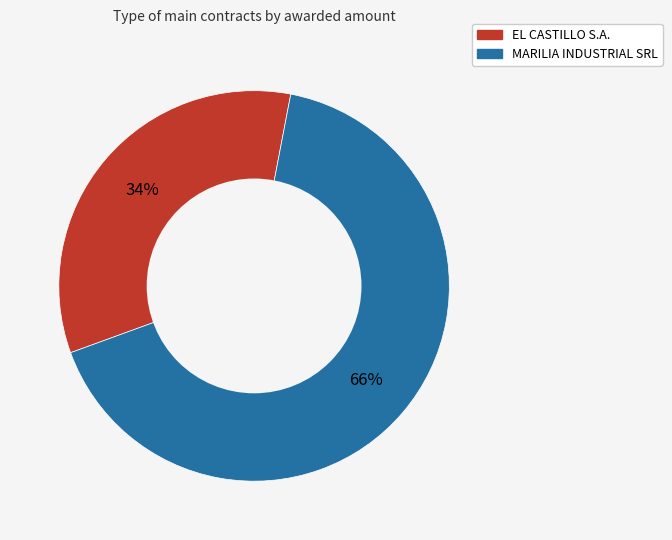

Which has a higher value, EL CASTILLO S.A. or MARILIA INDUSTRIAL SRL?

MARILIA INDUSTRIAL SRL